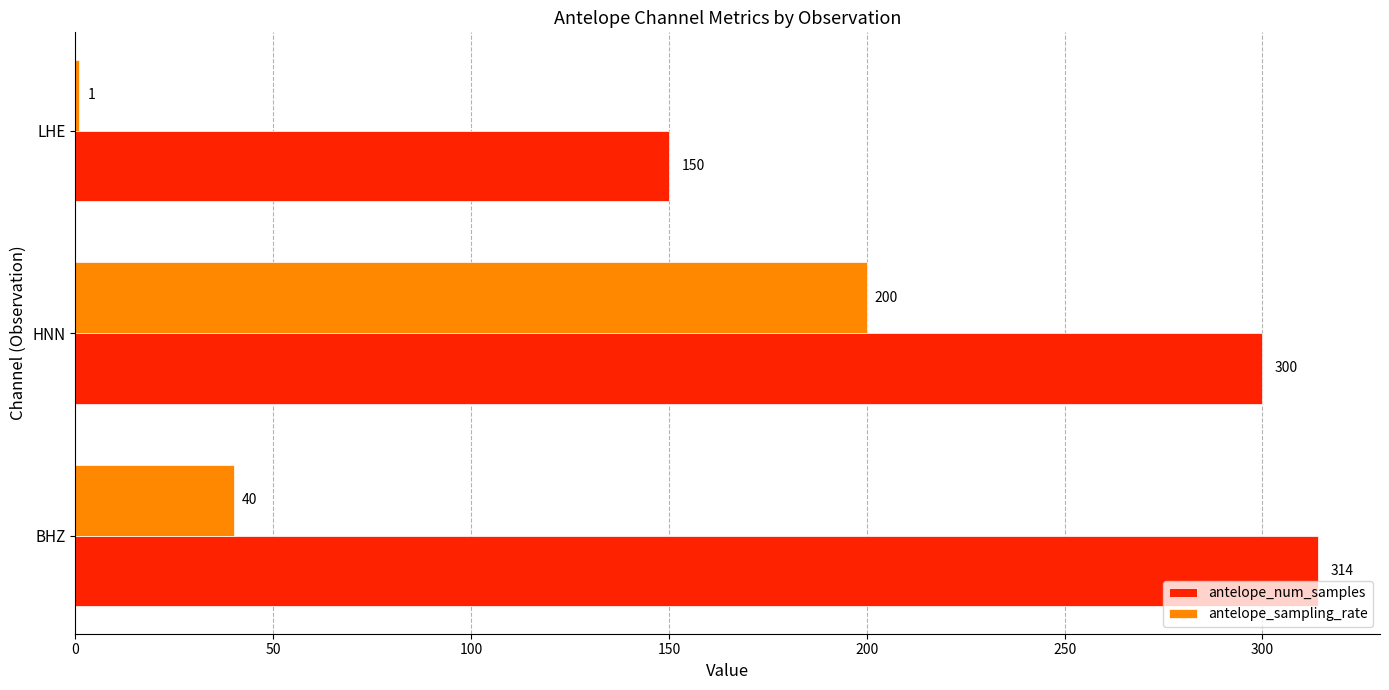

Rank the series by their average value, from highest to lowest.

antelope_num_samples, antelope_sampling_rate